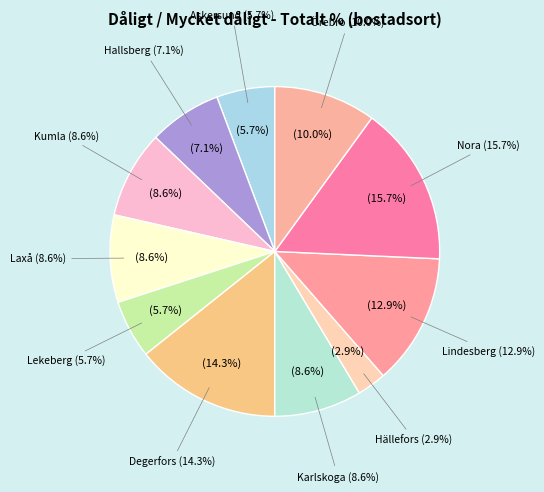

Is it true that Nora is 1% of the pie?

False